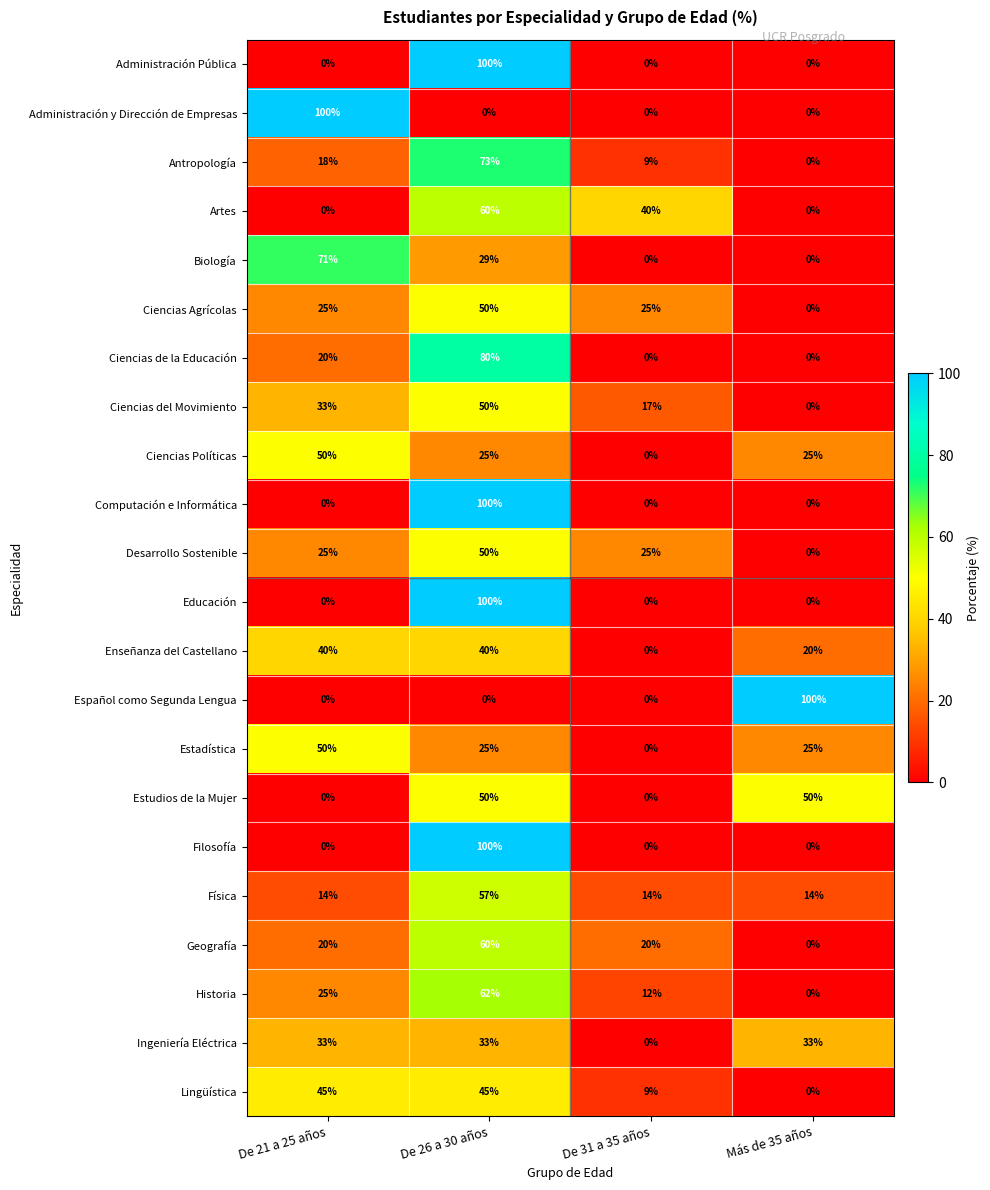

What is the greatest value displayed?

100